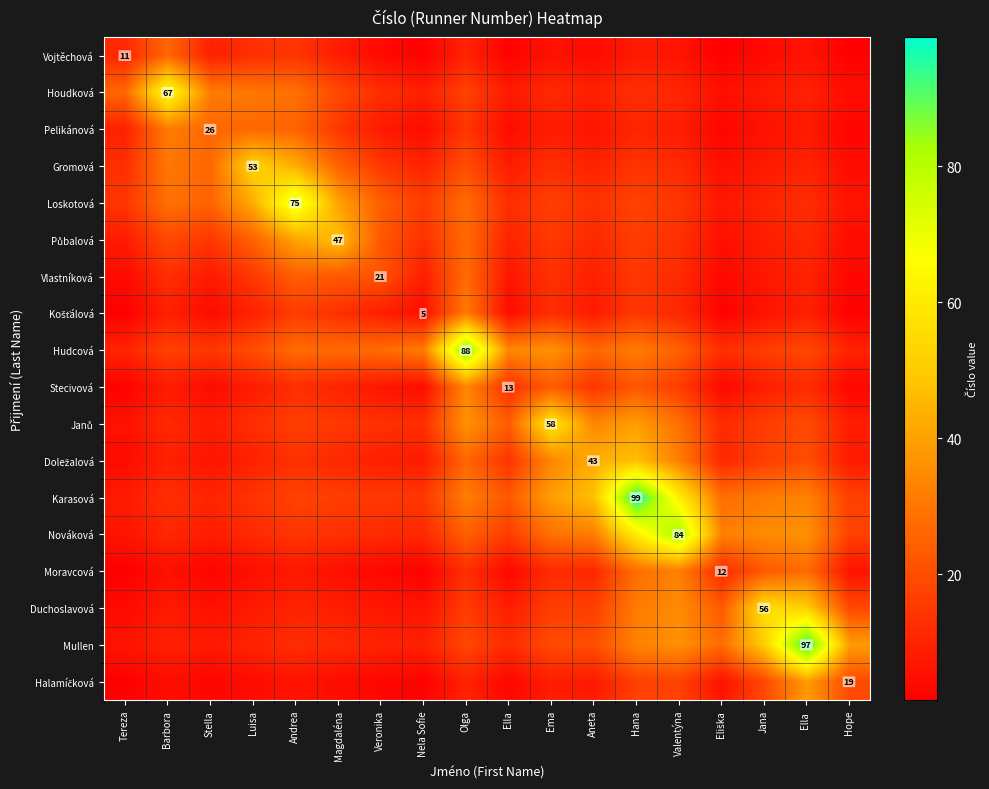

What is the approximate value of Houdková at Hana?

12.8